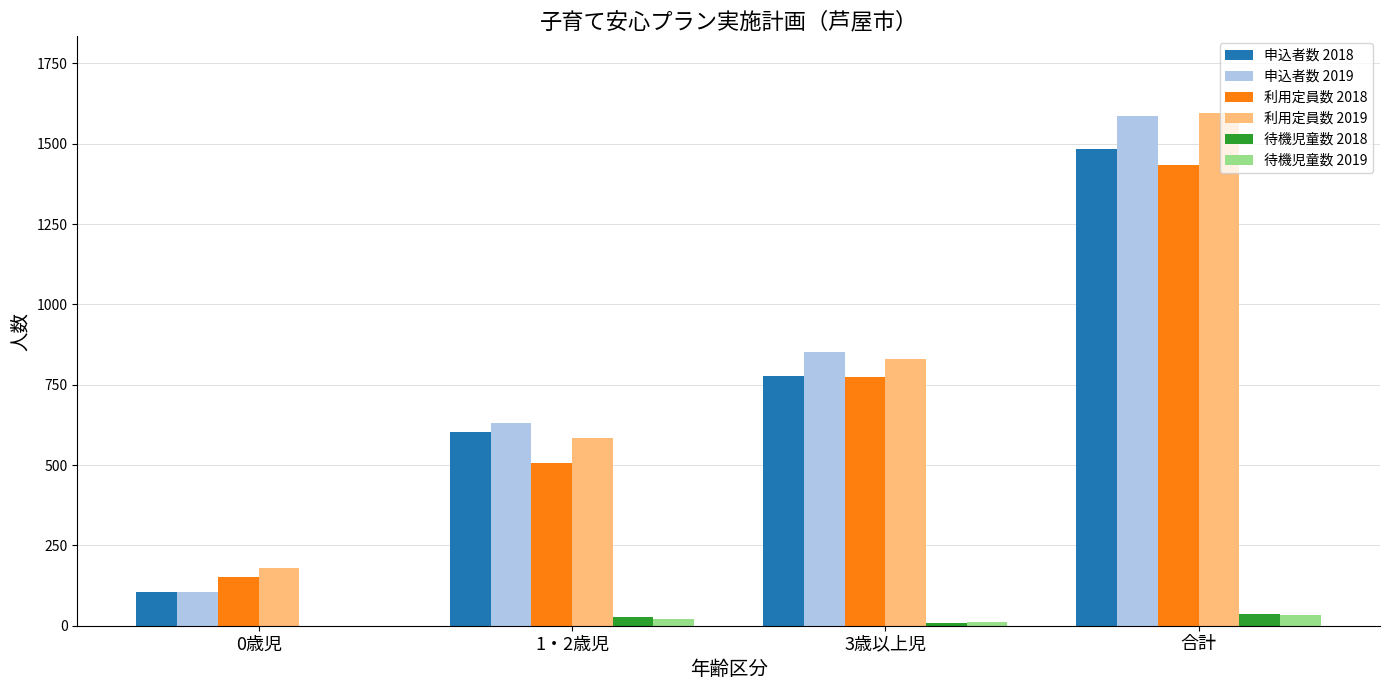

What is the sum of all 申込者数 2018 values?

2970